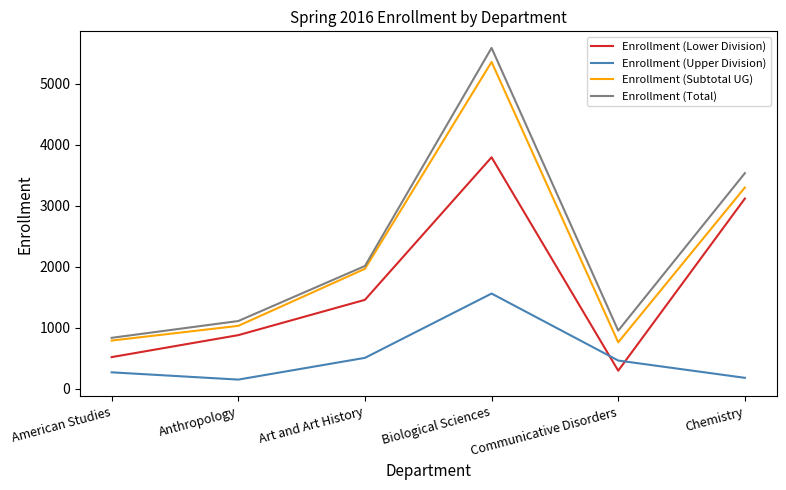

Reading left to right, what are all the values shown in this chart?

Enrollment (Lower Division): American Studies=520	Anthropology=880	Art and Art History=1458	Biological Sciences=3792	Communicative Disorders=298	Chemistry=3116
Enrollment (Upper Division): American Studies=271	Anthropology=152	Art and Art History=508	Biological Sciences=1561	Communicative Disorders=464	Chemistry=181
Enrollment (Subtotal UG): American Studies=791	Anthropology=1032	Art and Art History=1966	Biological Sciences=5353	Communicative Disorders=762	Chemistry=3297
Enrollment (Total): American Studies=836	Anthropology=1111	Art and Art History=2012	Biological Sciences=5583	Communicative Disorders=954	Chemistry=3532